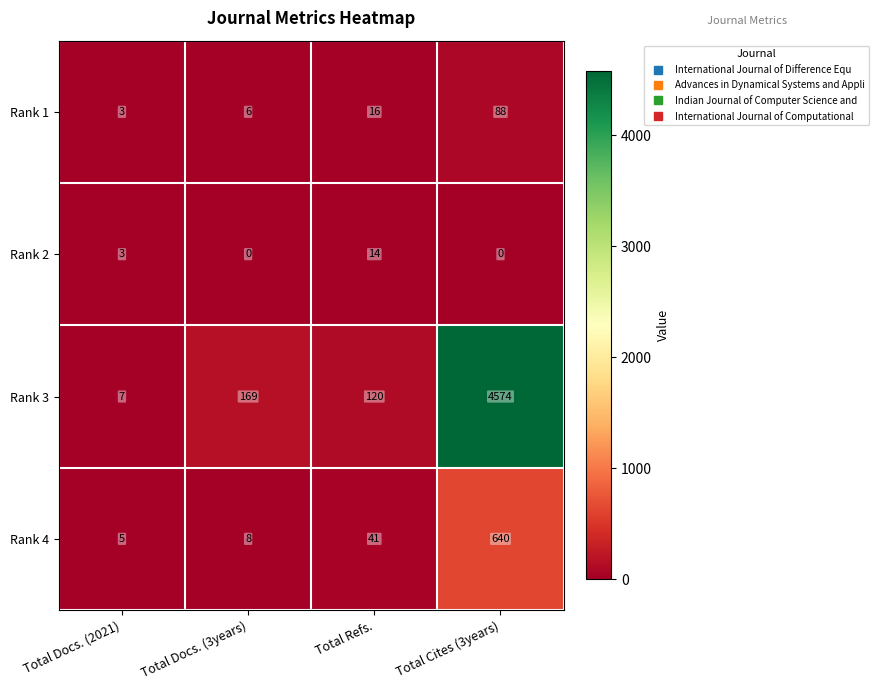

Reading left to right, list all the values displayed in this chart.

Rank 1: 3	6	16	88
Rank 2: 3	0	14	0
Rank 3: 7	169	120	4574
Rank 4: 5	8	41	640